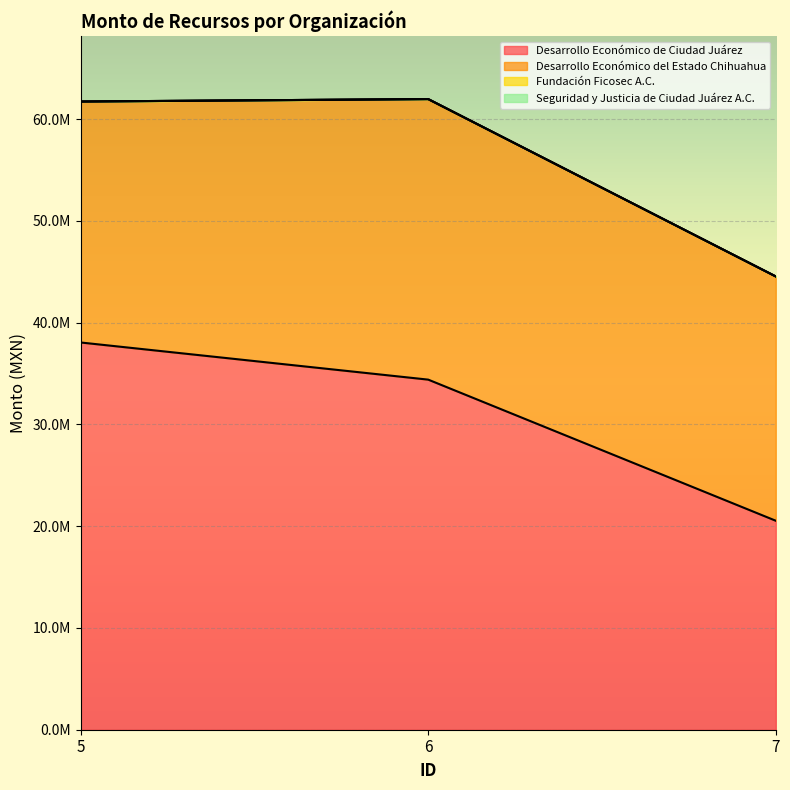

Which series changed the most between 6 and 7?

Desarrollo Económico de Ciudad Juárez